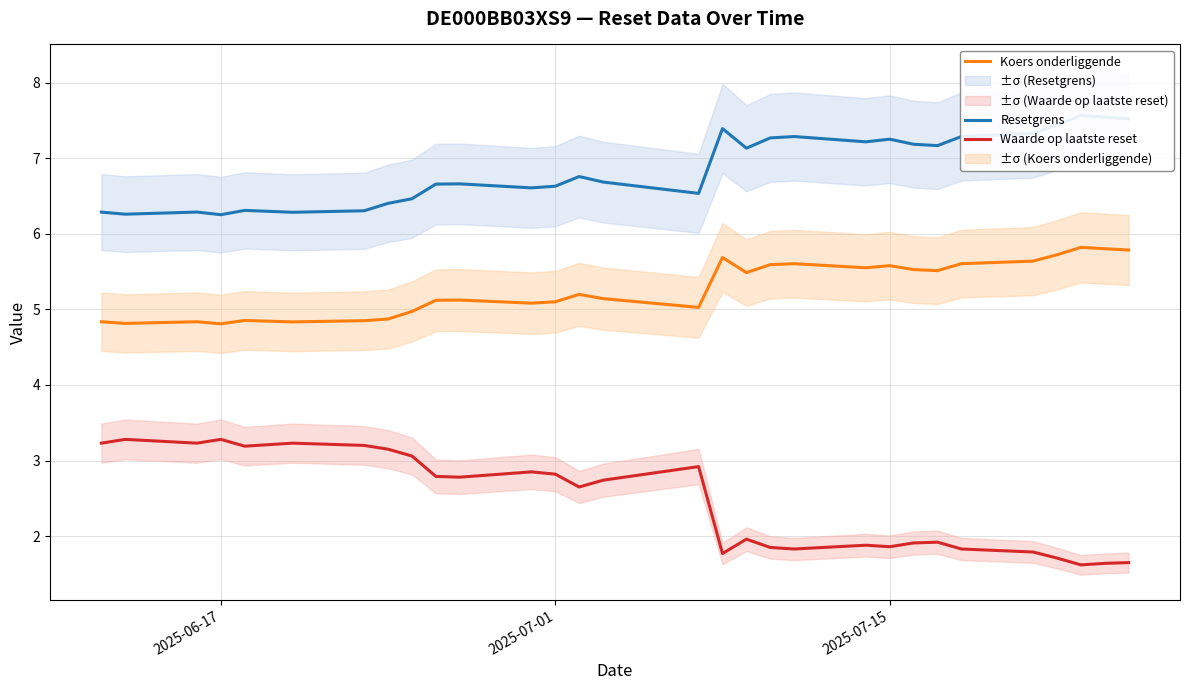

Is it true that Koers onderliggende equals 2.6 at 2025-07-15?

False